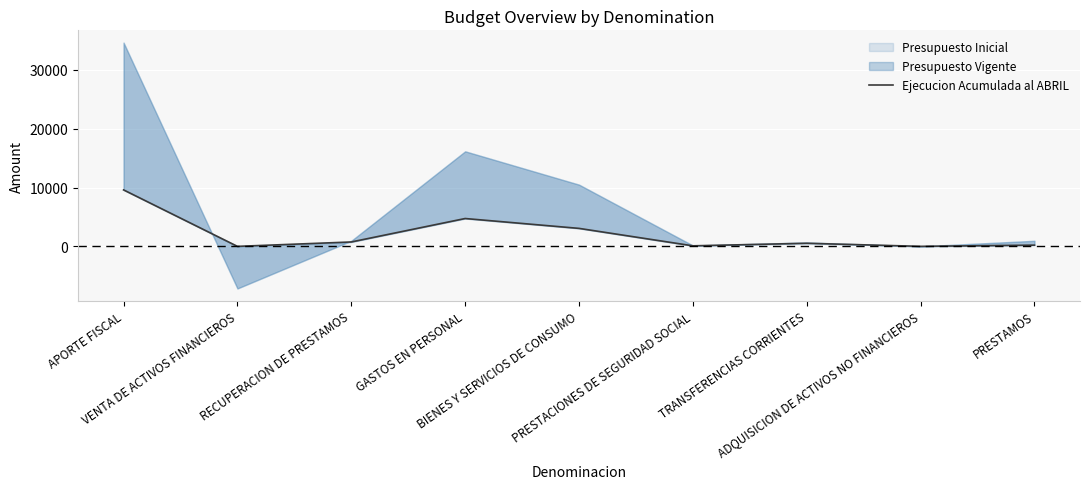

What is the change in value from APORTE FISCAL to RECUPERACION DE PRESTAMOS?

-8848